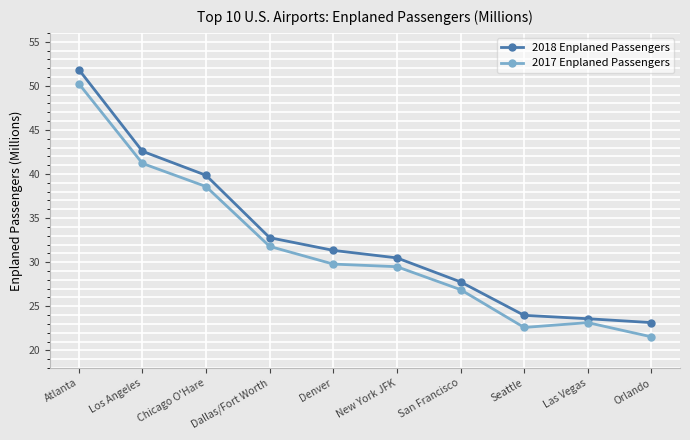

True or false: 2017 Enplaned Passengers has a value of 39.5 at Seattle.

False